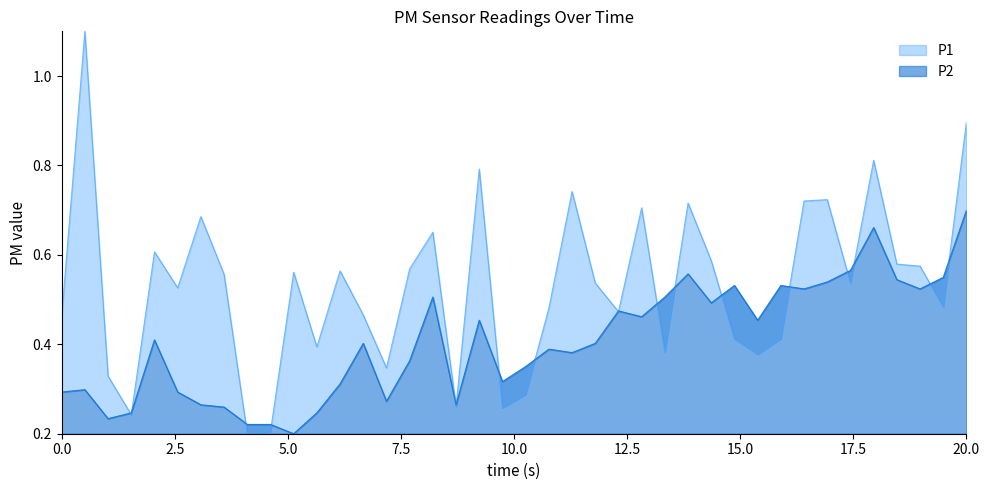

What is the value of the P2 point at the 12th from the left?

0.2